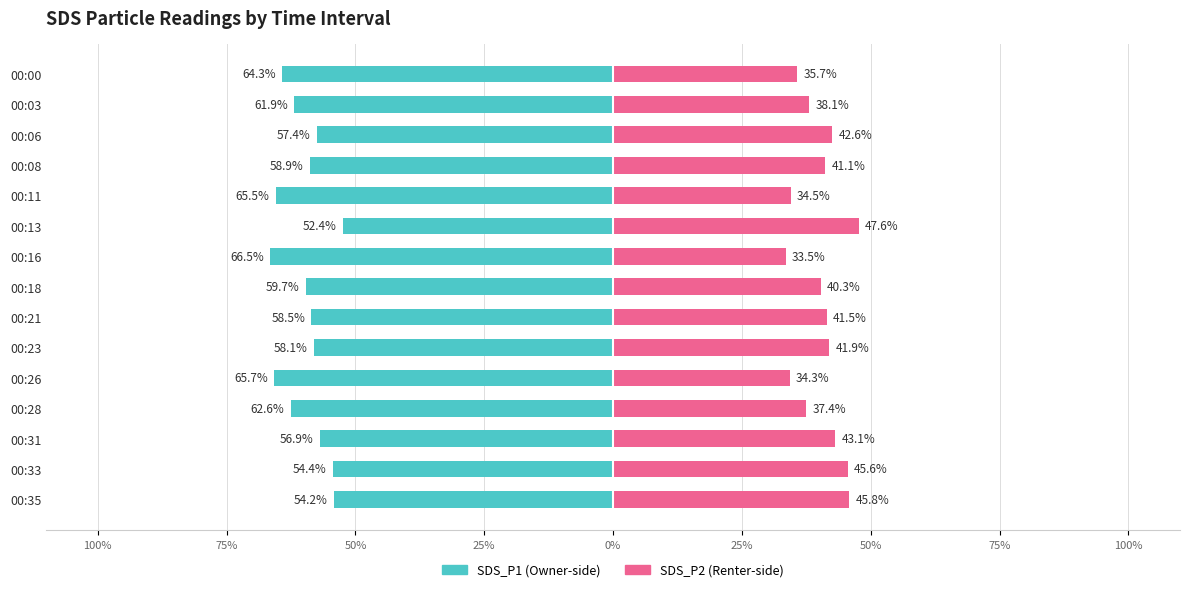

What is the difference between the SDS_P2 values at 00:21 and 00:06?

1.1